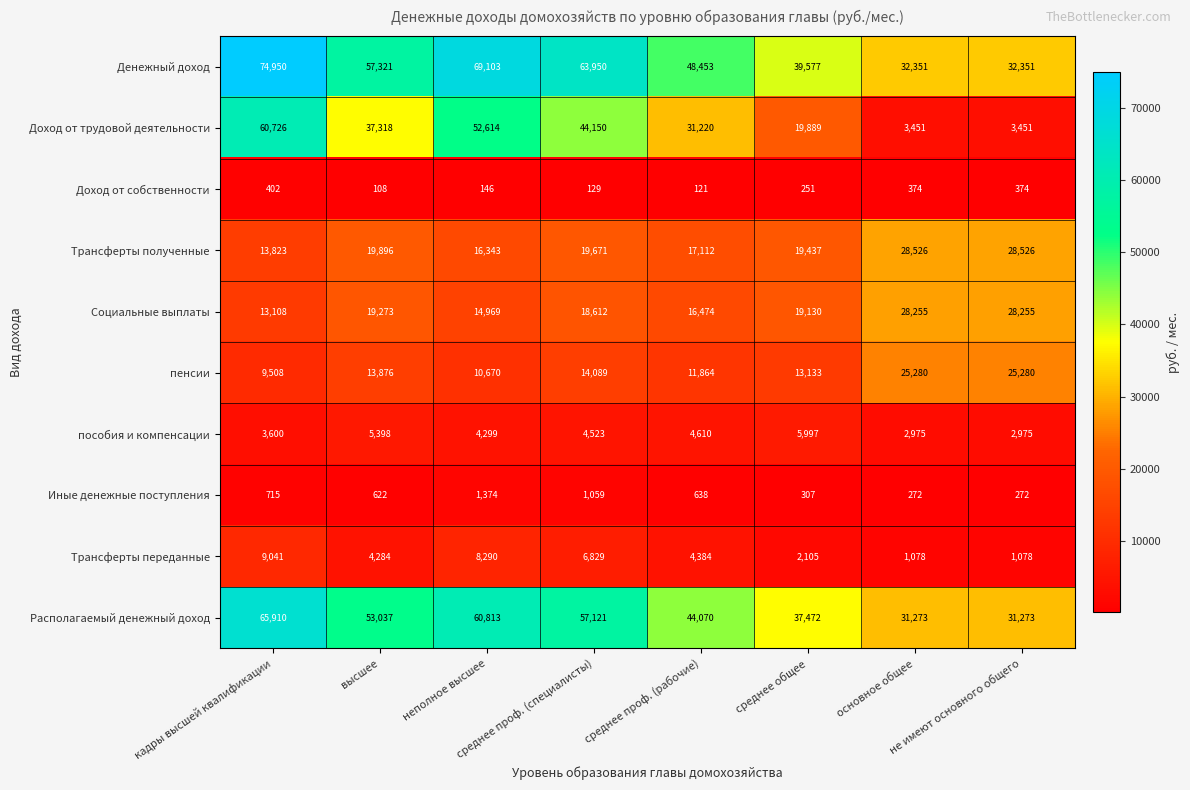

Which series has the widest spread of values?

Доход от трудовой деятельности